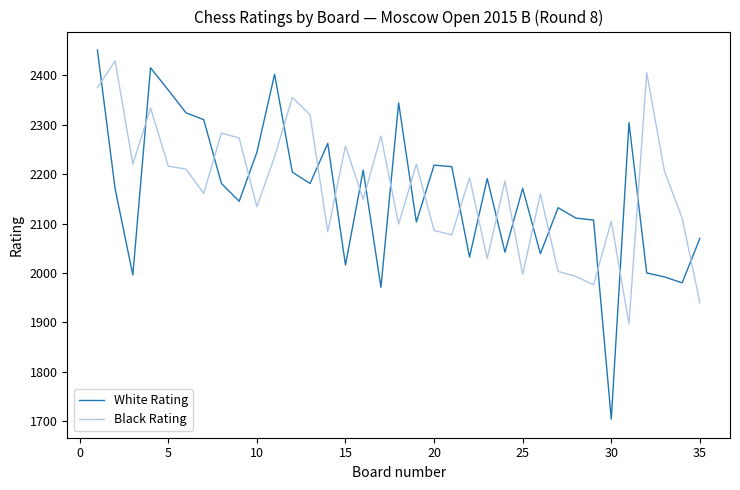

Which series has the widest spread of values?

White Rating